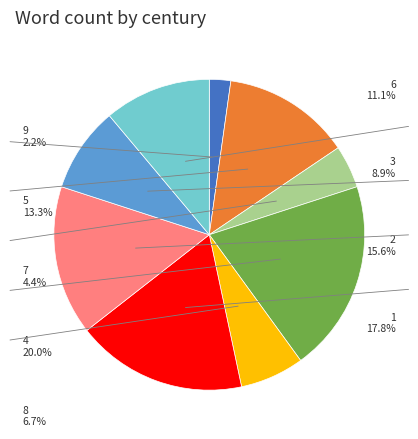

The 2 slice represents 16% of the pie. True or false?

True